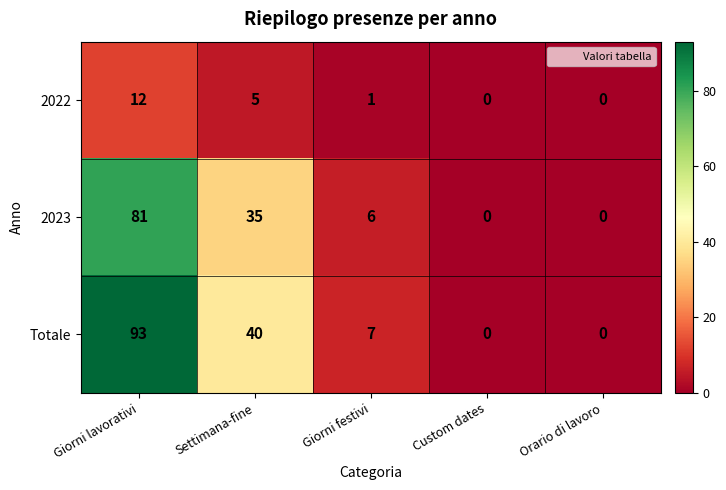

Between Settimana-fine and Giorni festivi, which series saw the biggest shift?

Totale